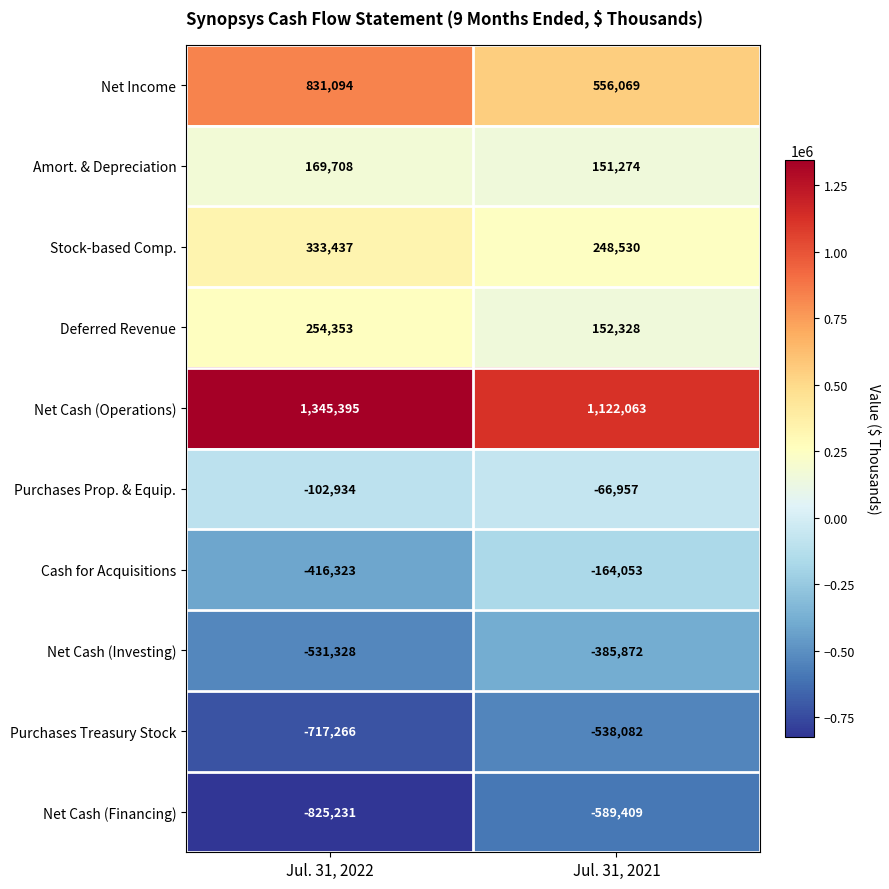

What is the average value of the Net Income series?

693582